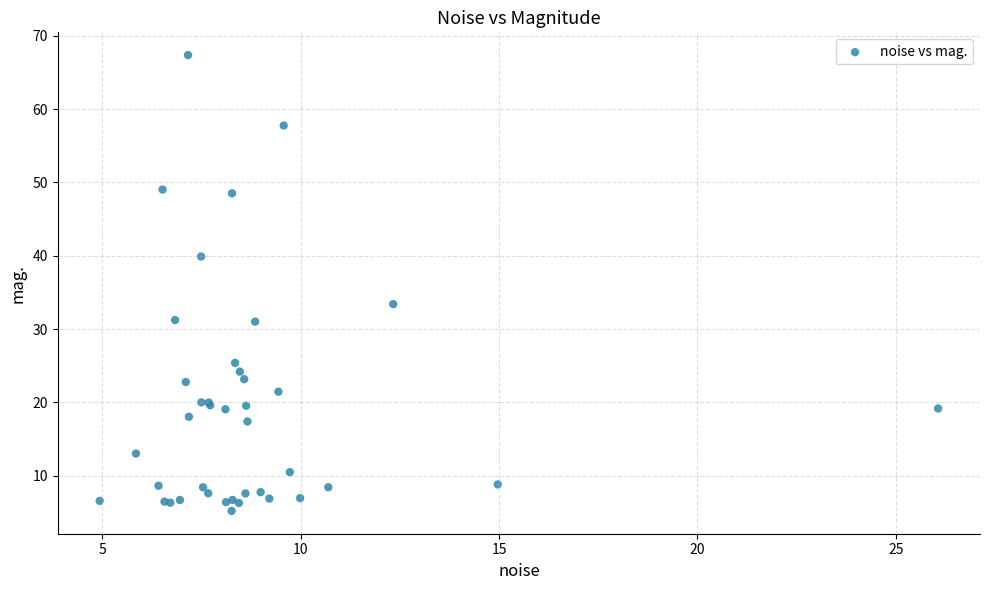

What Y value in the scatter plot is closest to 36?

33.4